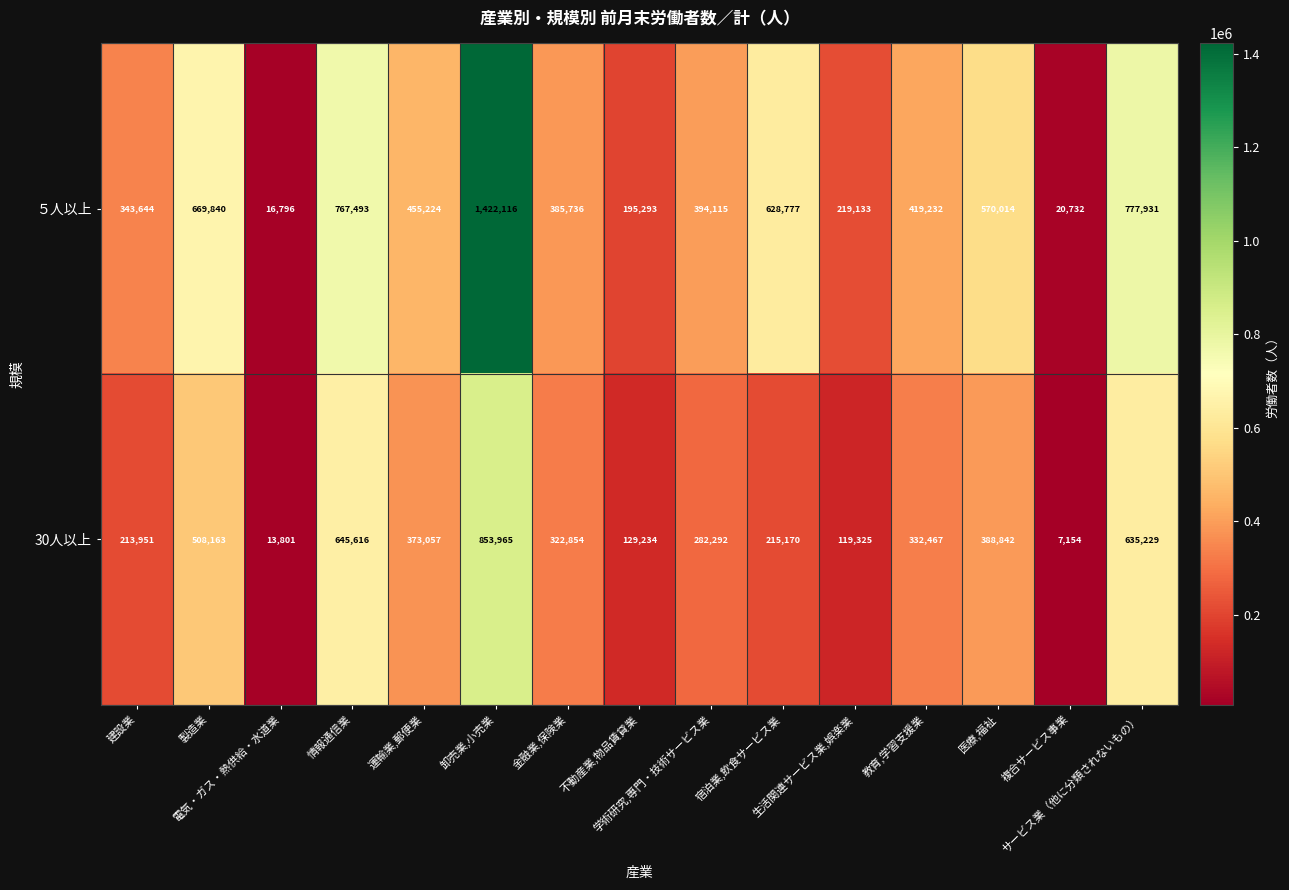

List the series in order of their peak value, highest first.

５人以上, 30人以上